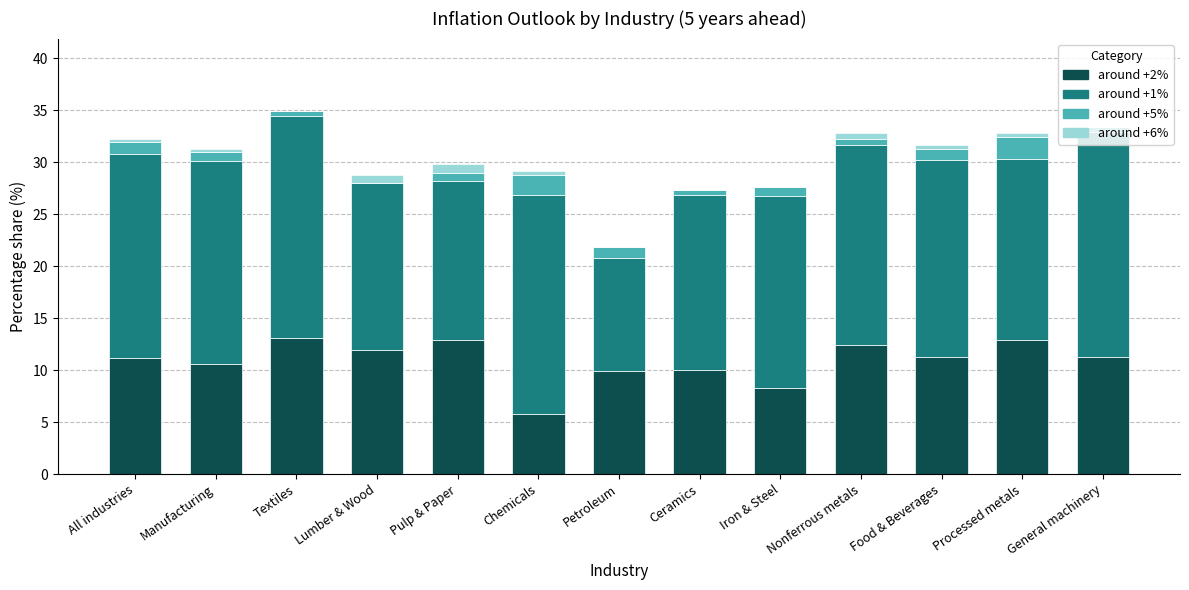

How many categories are shown in the chart?

13